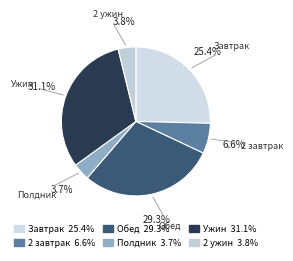

How many slices are in this pie chart?

6